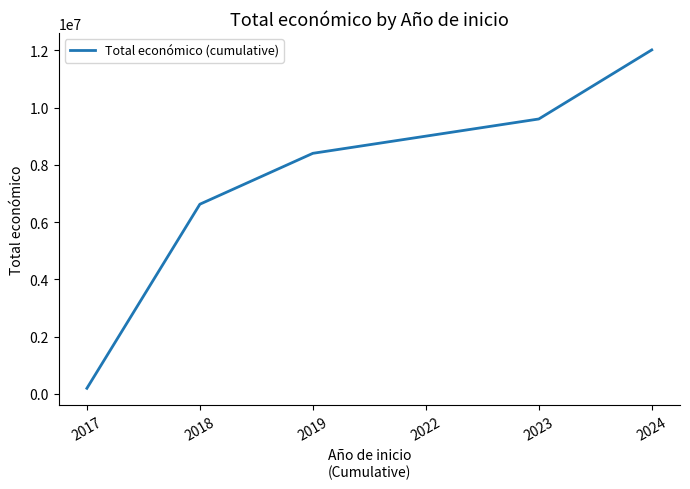

How many values are below 9004110?

3